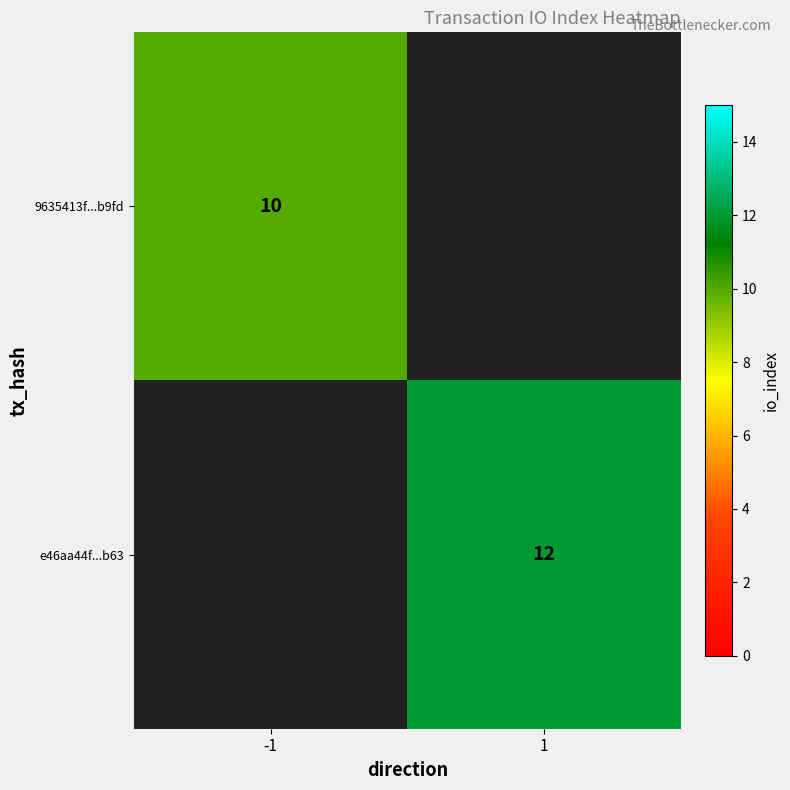

True or false: e46aa44f...b63 has a value of 16 at 1.

False